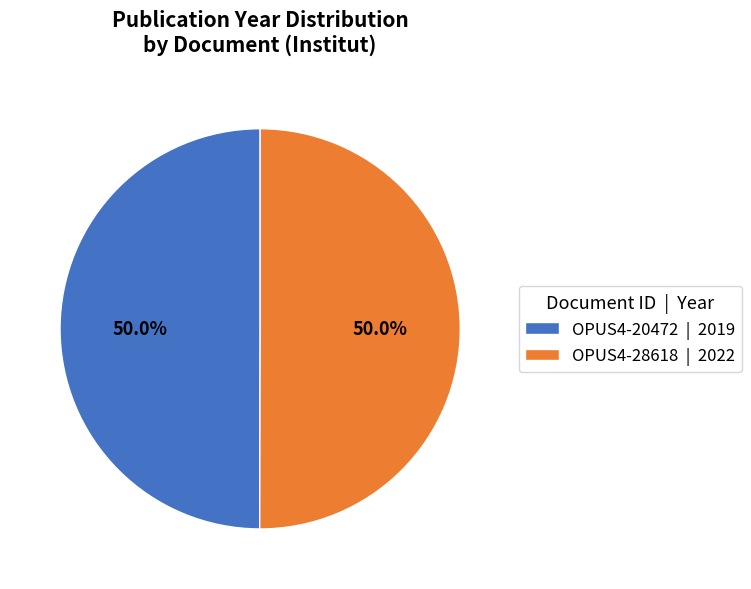

What is the ratio of the value at OPUS4-28618 | 2022 to the value at OPUS4-20472 | 2019?

1.0